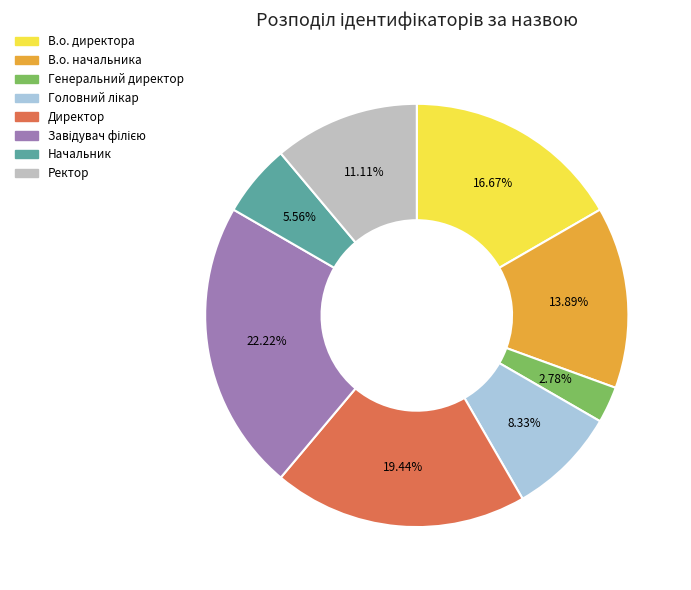

What is the smallest slice in the pie chart?

Генеральний директор